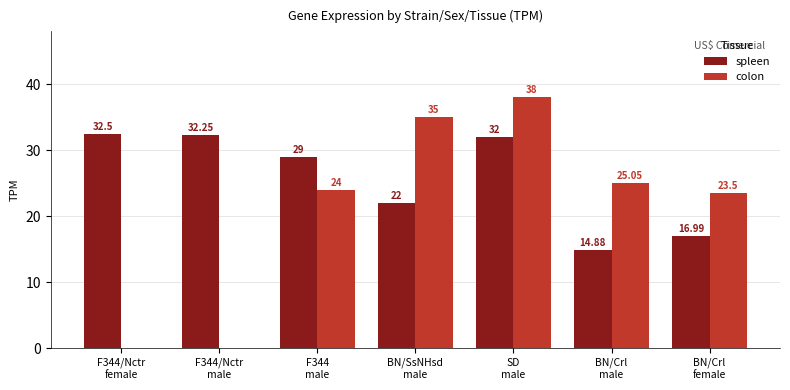

Which series has the largest total across all categories?

spleen